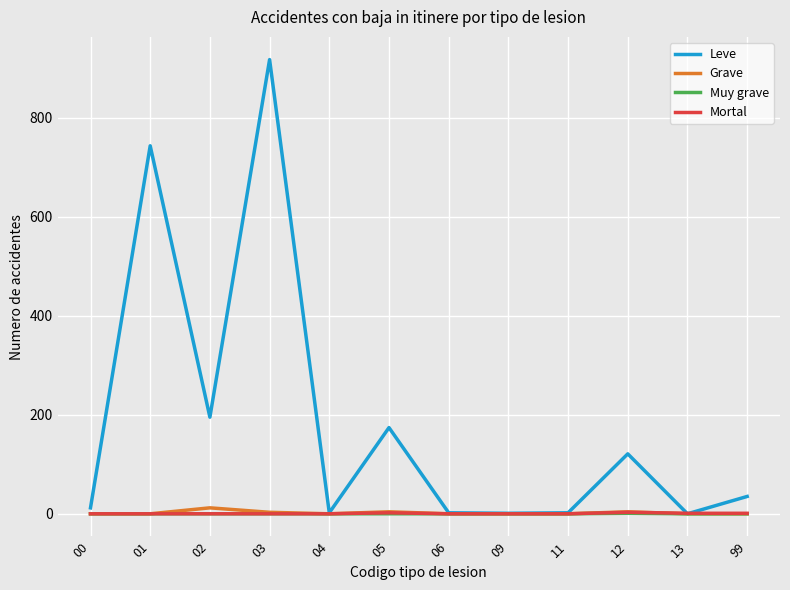

What is the greatest value displayed?

917